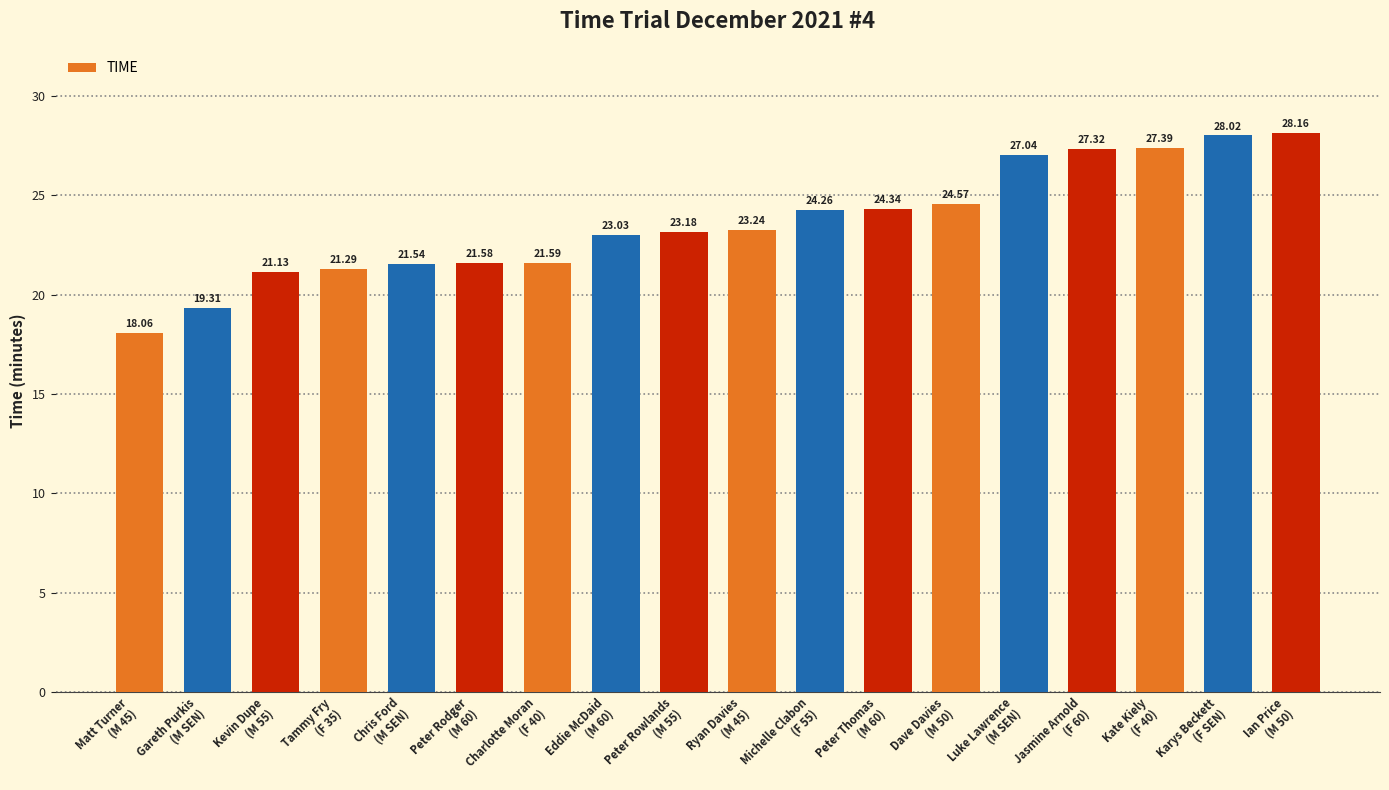

What is the difference between the second highest and second lowest values?

8.7